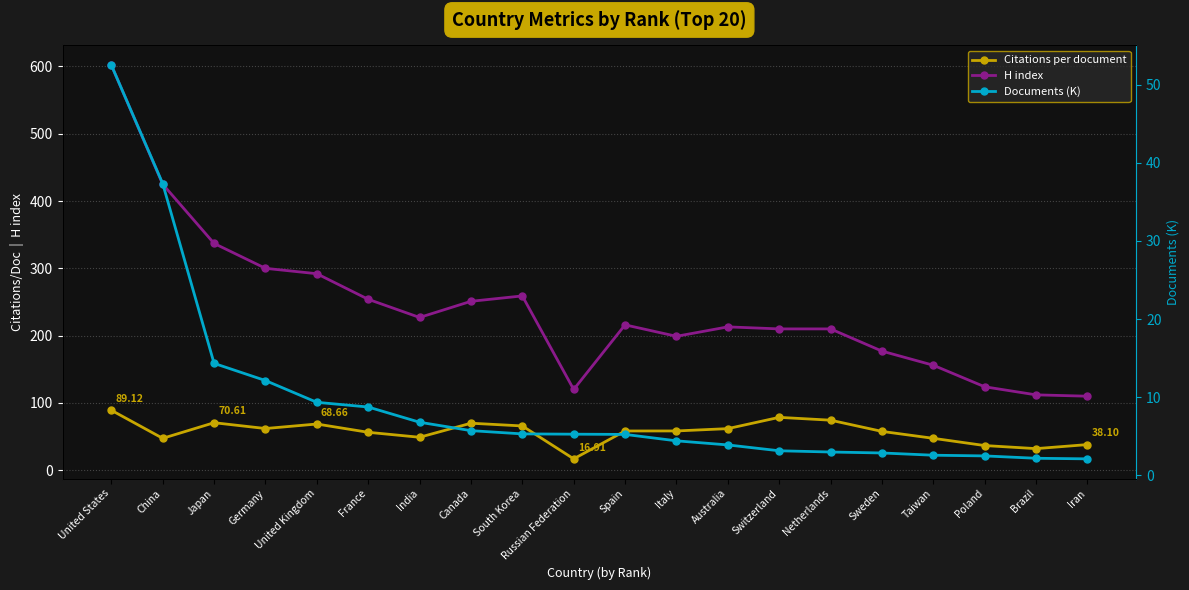

How many values in the H index series are below 216?

10